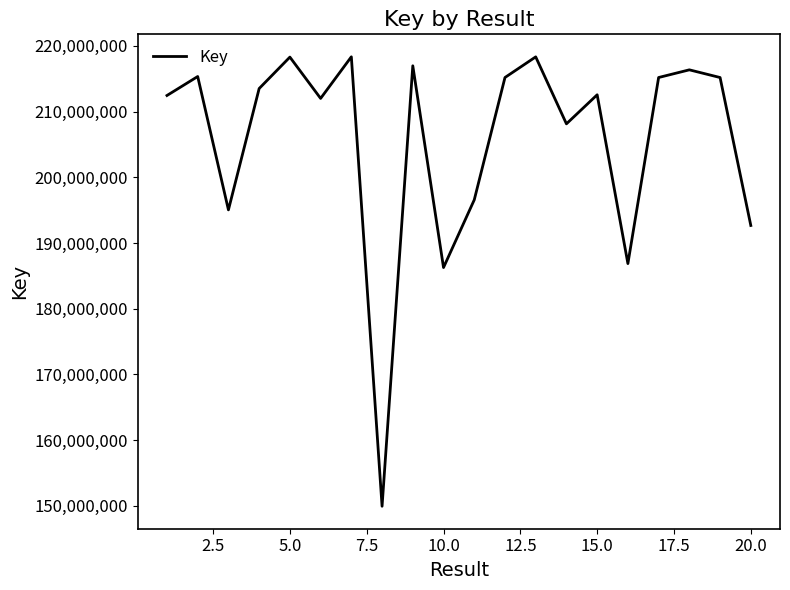

What is the minimum value shown in the chart?

149931479